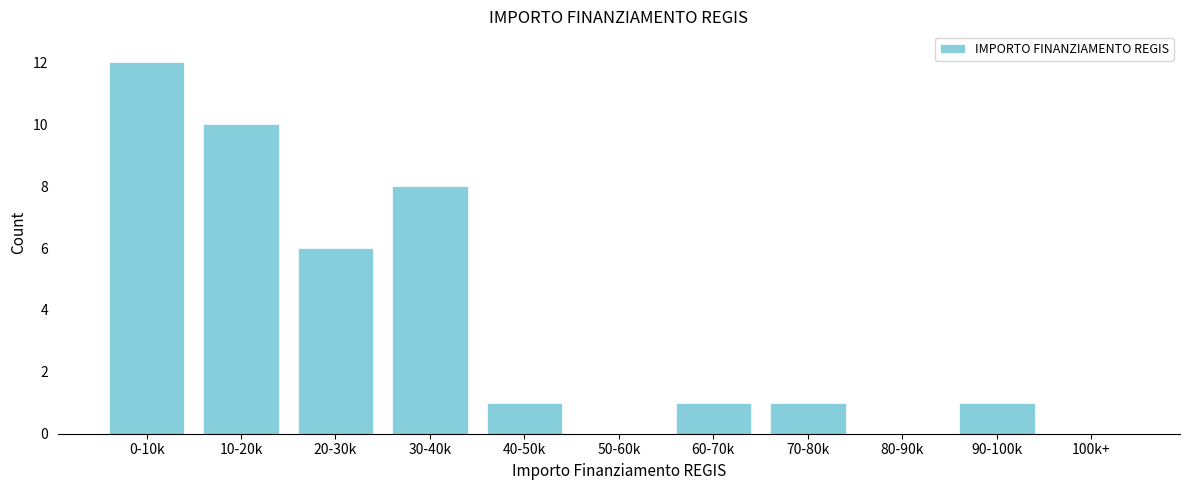

Reading left to right, transcribe all the data shown in this chart.

0-10k=12	10-20k=10	20-30k=6	30-40k=8	40-50k=1	50-60k=0	60-70k=1	70-80k=1	80-90k=0	90-100k=1	100k+=0